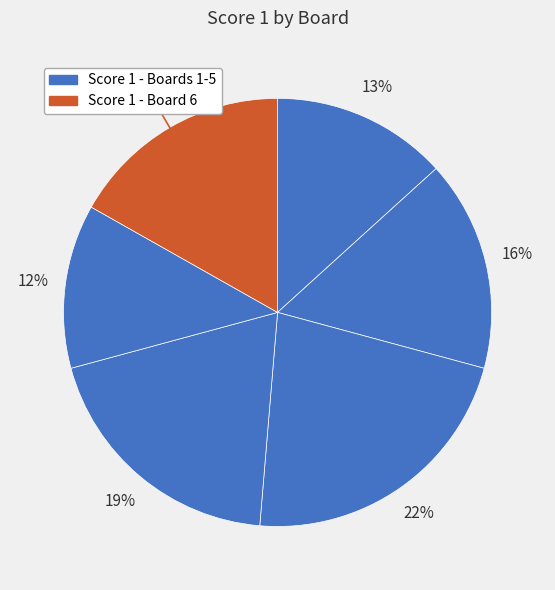

How many segments does this pie chart have?

6